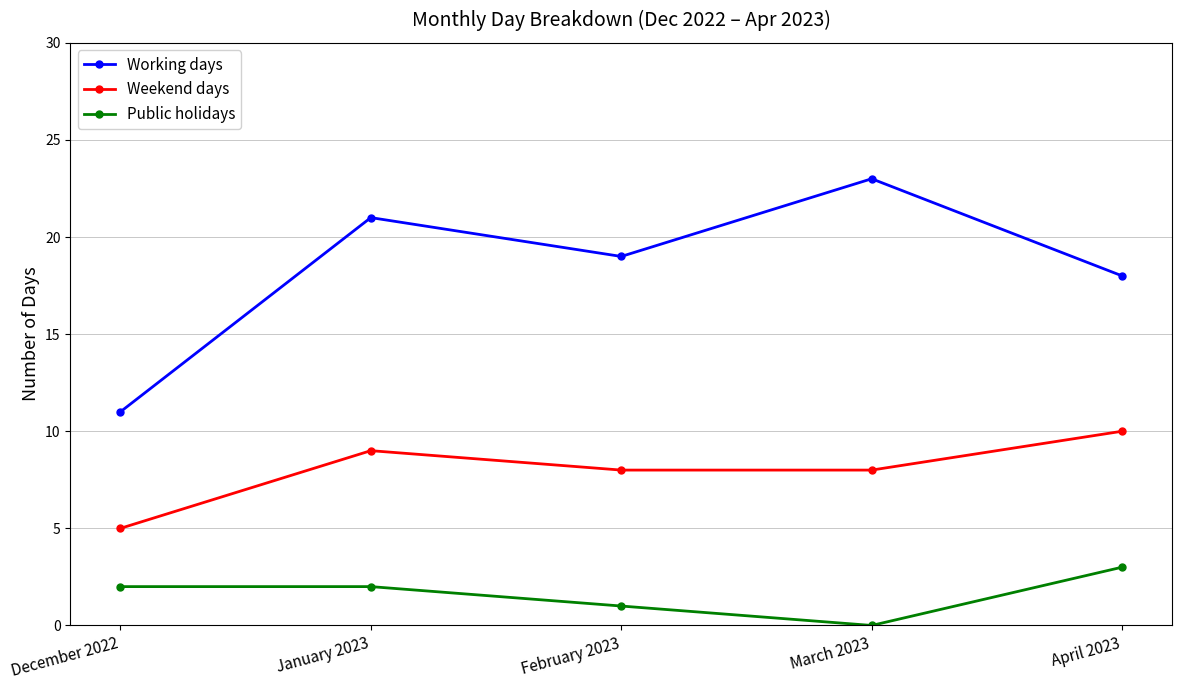

What is the difference between the highest and lowest values at January 2023?

19